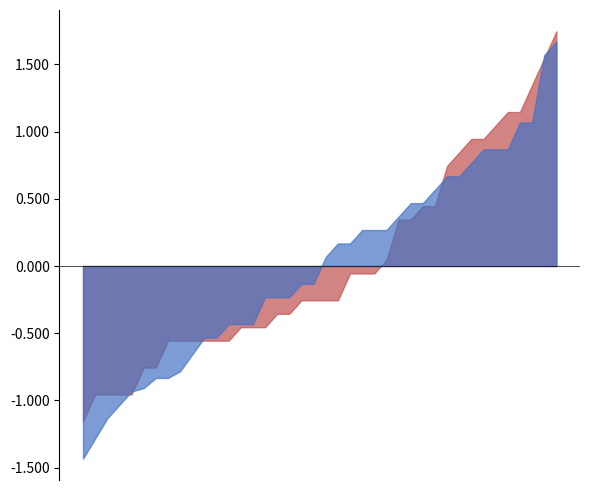

Which label corresponds to the smallest value in the chart?

2010/01/12 05:40